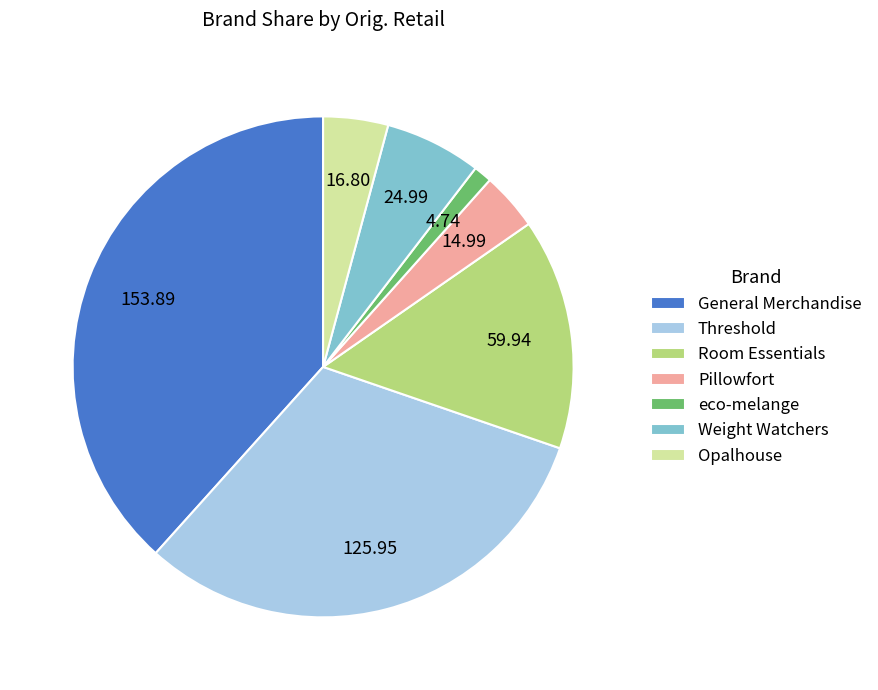

Count the number of slices in the pie.

7